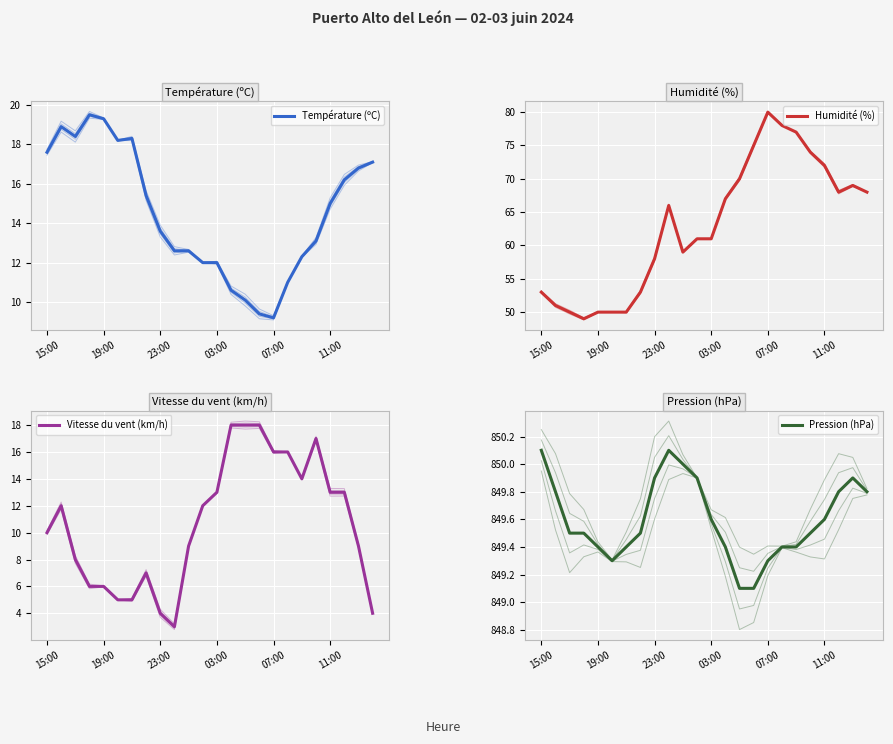

True or false: Humidité (%) and Vitesse du vent (km/h) cross at least once.

False